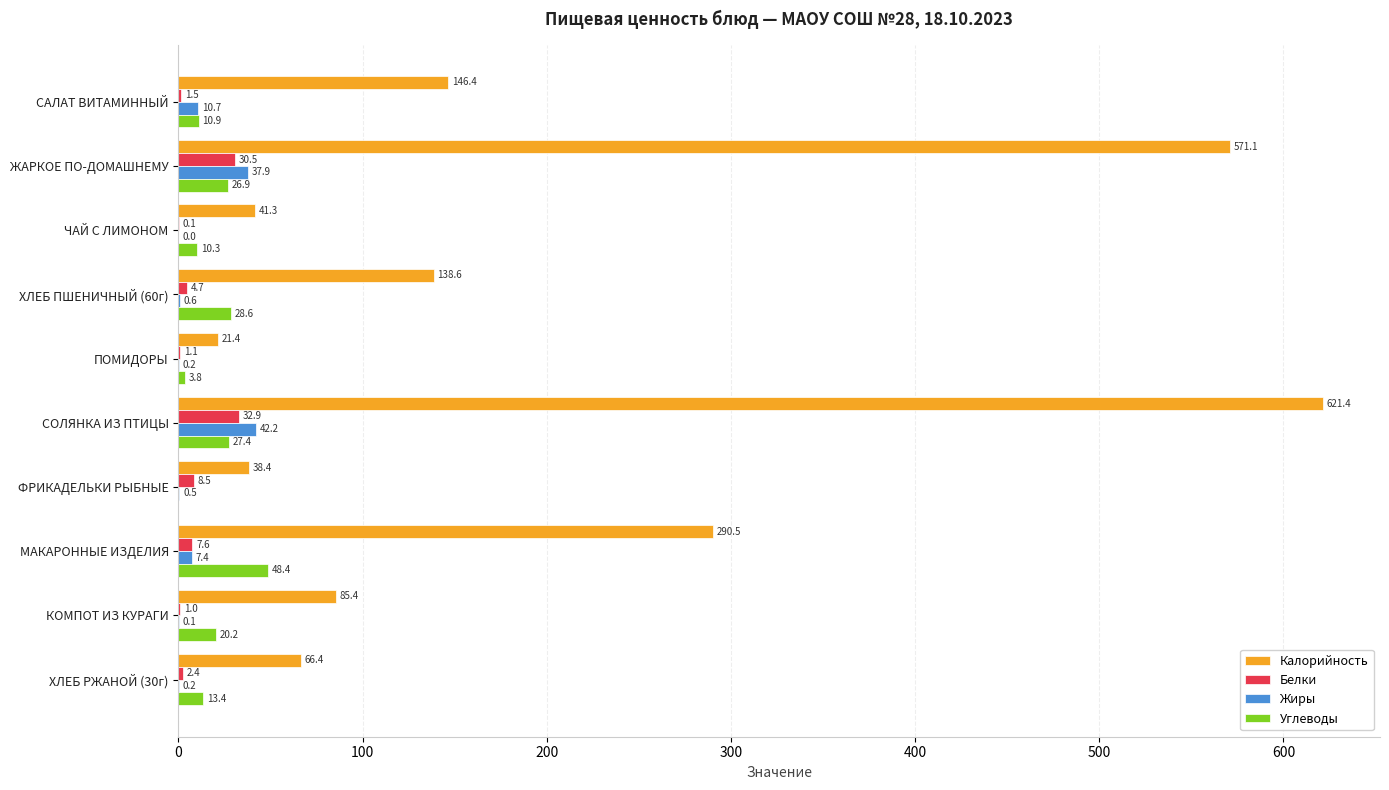

At which category is the sum across all series the highest?

СОЛЯНКА ИЗ ПТИЦЫ